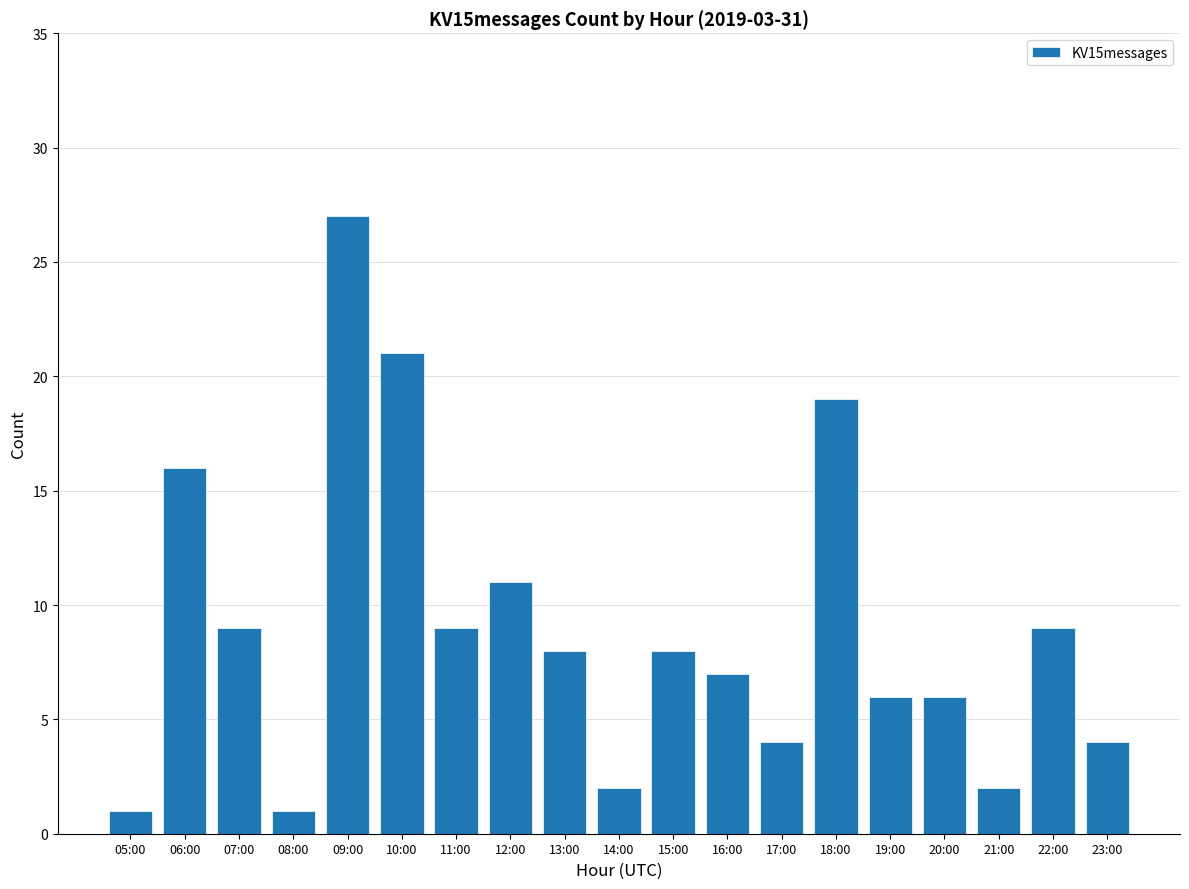

Reading right to left, what are all the values shown in this chart?

4	9	2	6	6	19	4	7	8	2	8	11	9	21	27	1	9	16	1